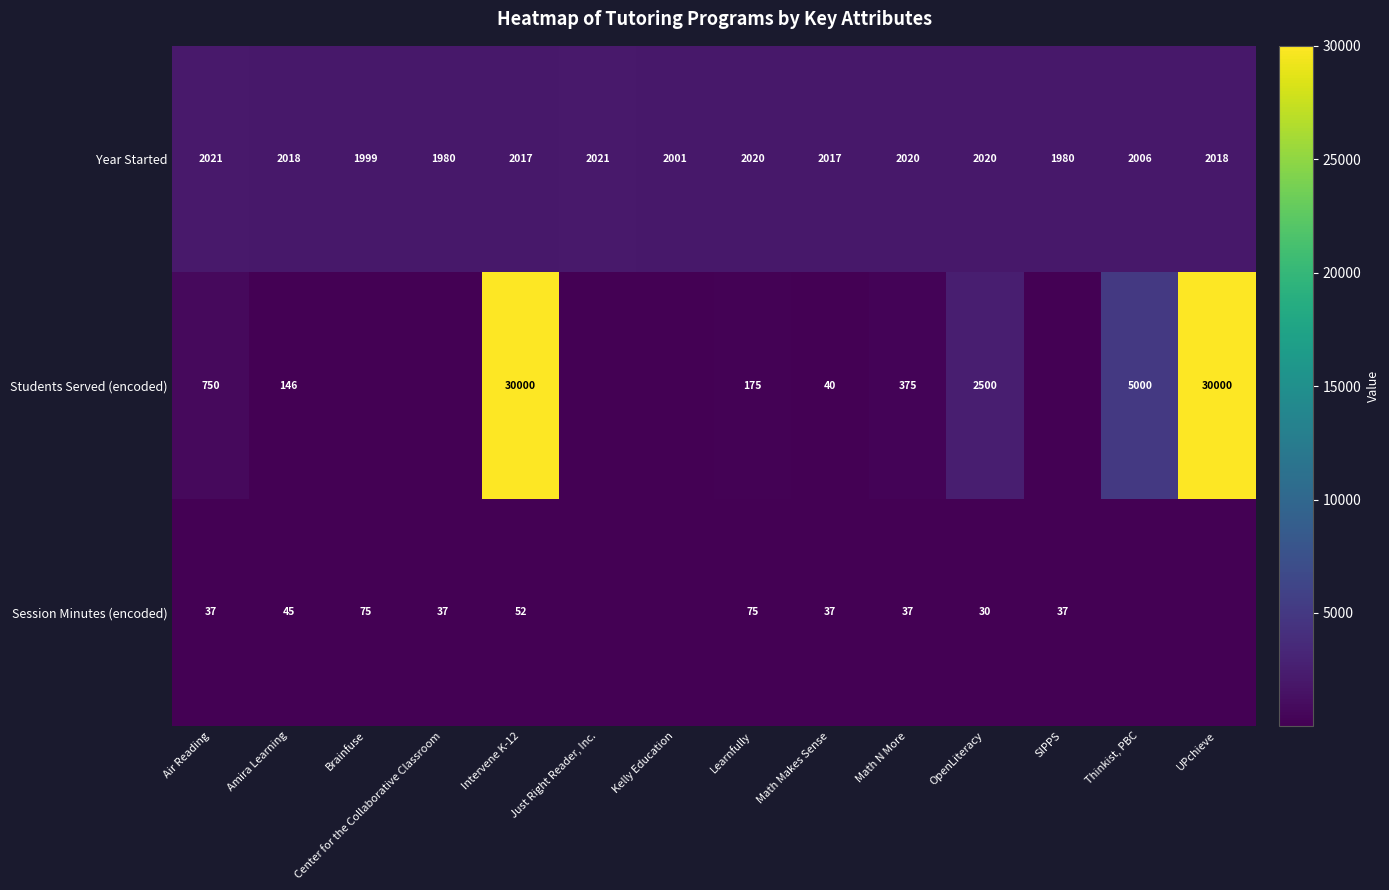

The value of Students Served (encoded) at Math N More is 375. True or false?

True